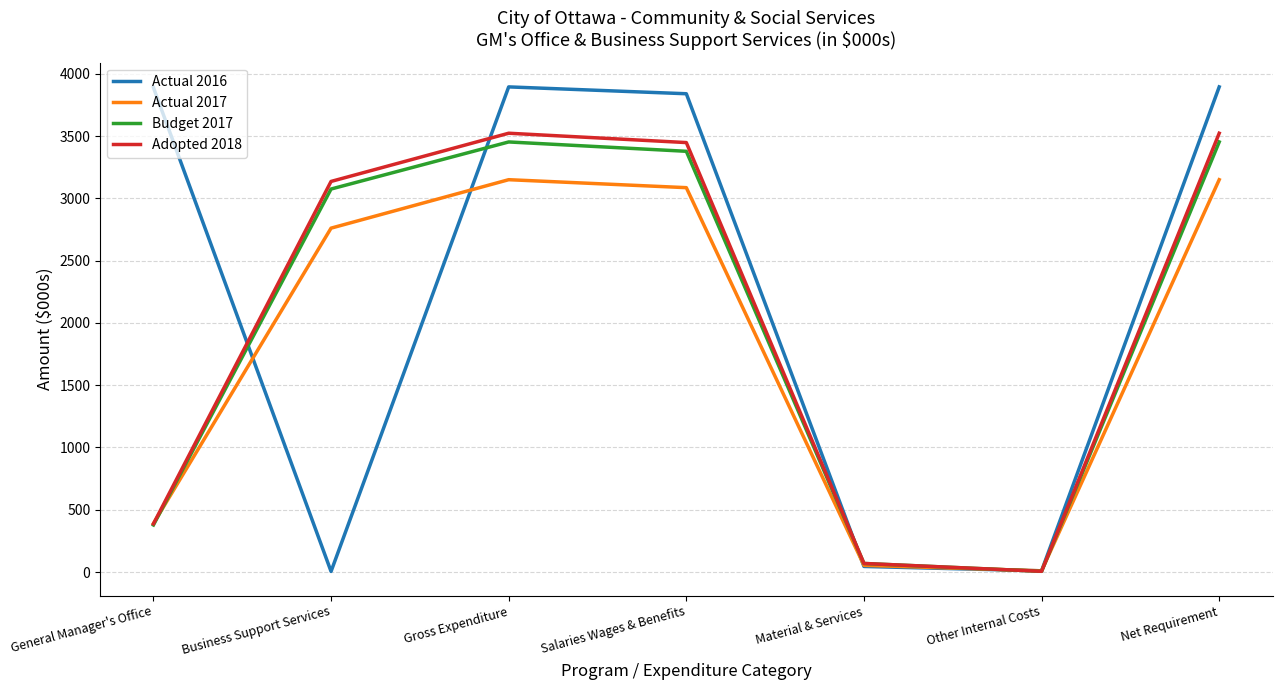

What are all the series names shown in the legend?

Actual 2016, Actual 2017, Budget 2017, Adopted 2018